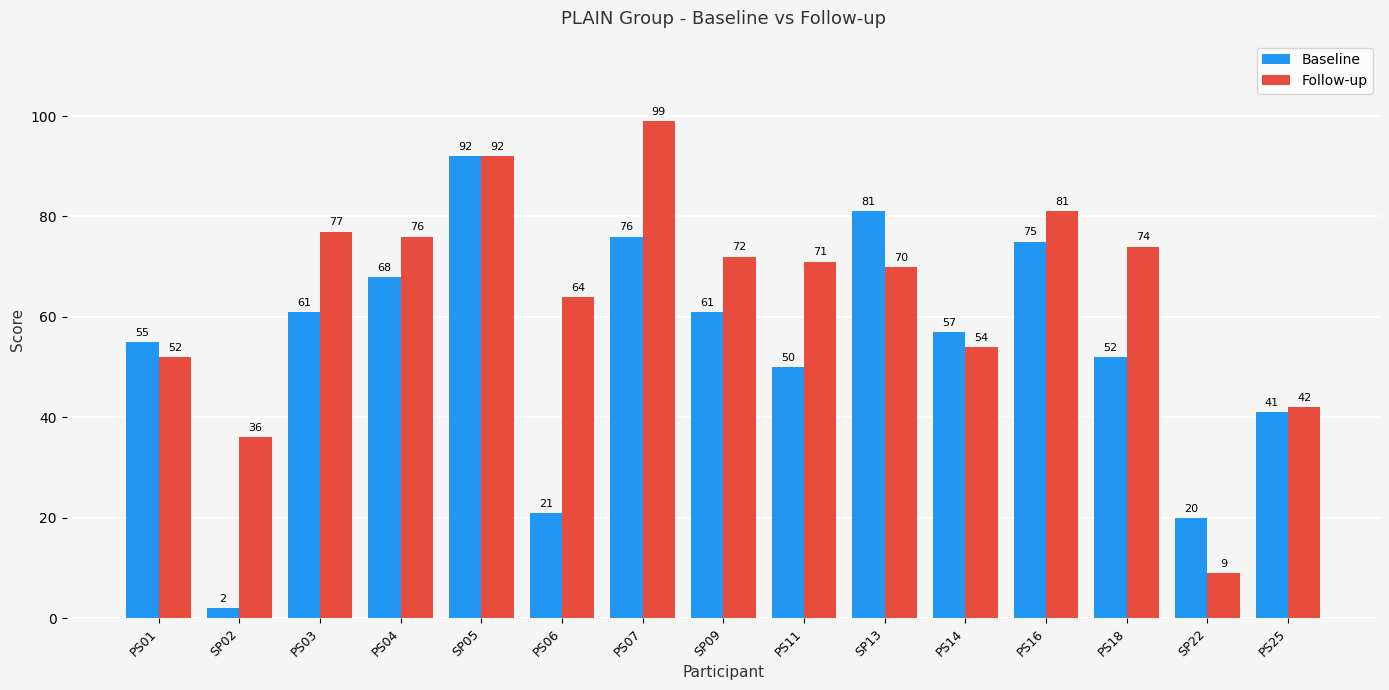

Which category has the highest value in the Follow-up series?

PS07